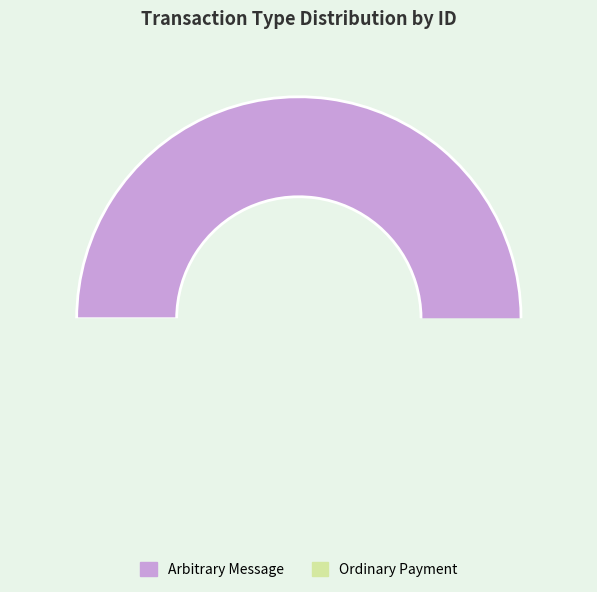

Which slice is the largest?

Arbitrary Message